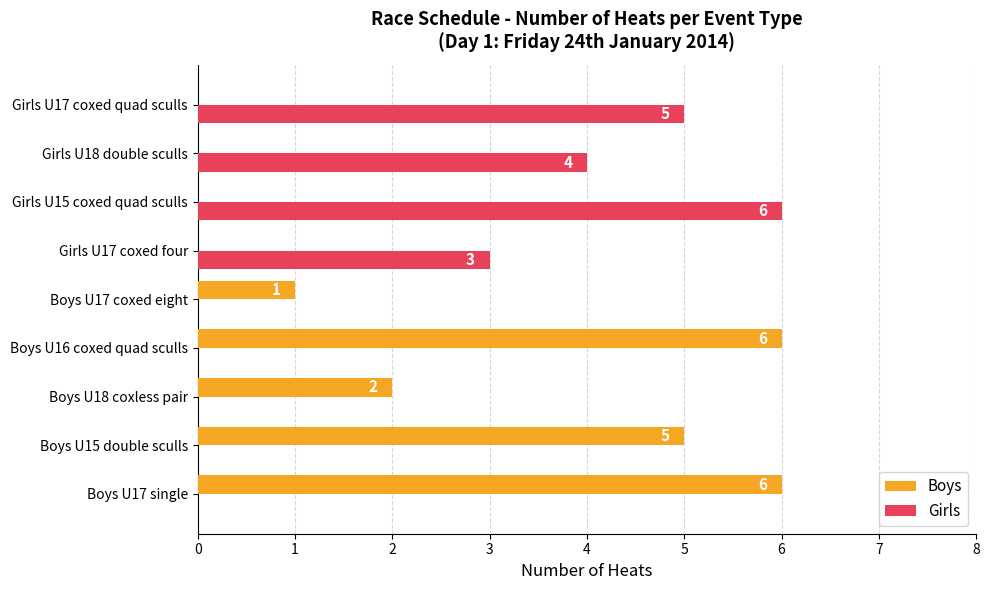

Read the Boys value at Boys U16 coxed quad sculls.

6